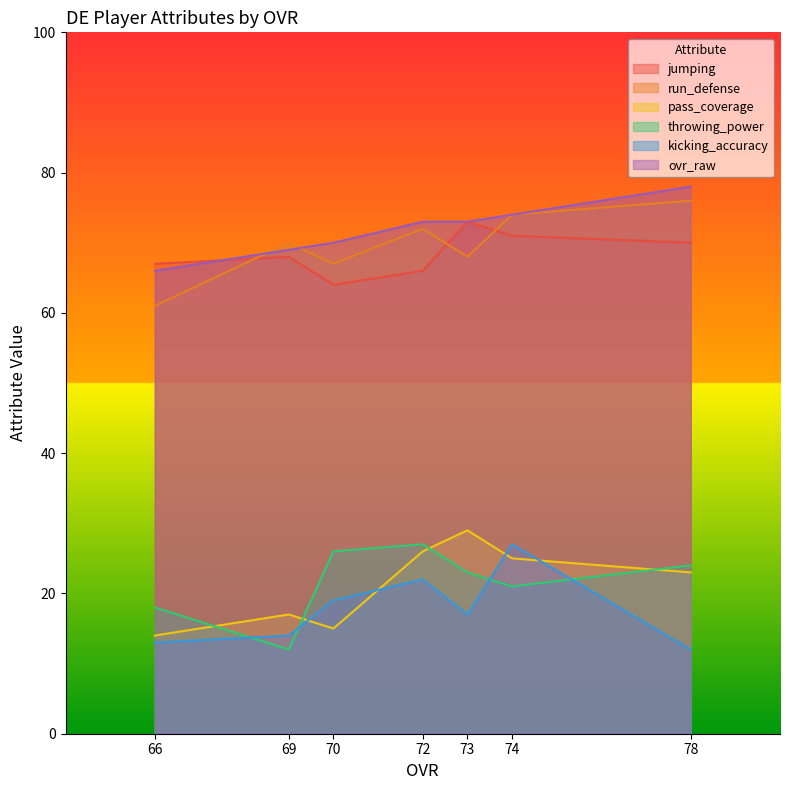

Is the value of throwing_power at 70 greater than the value of jumping at 74?

No